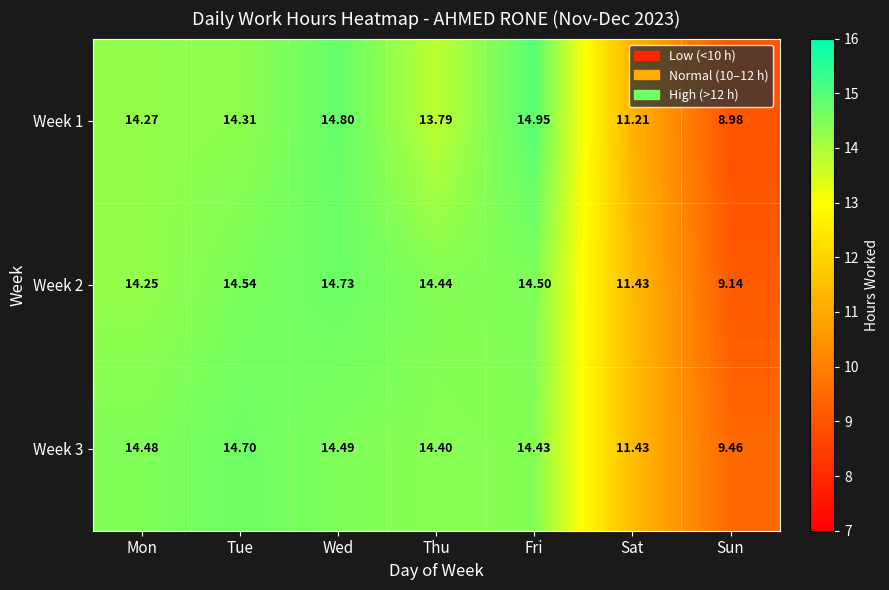

Which series has the widest spread of values?

Week 1